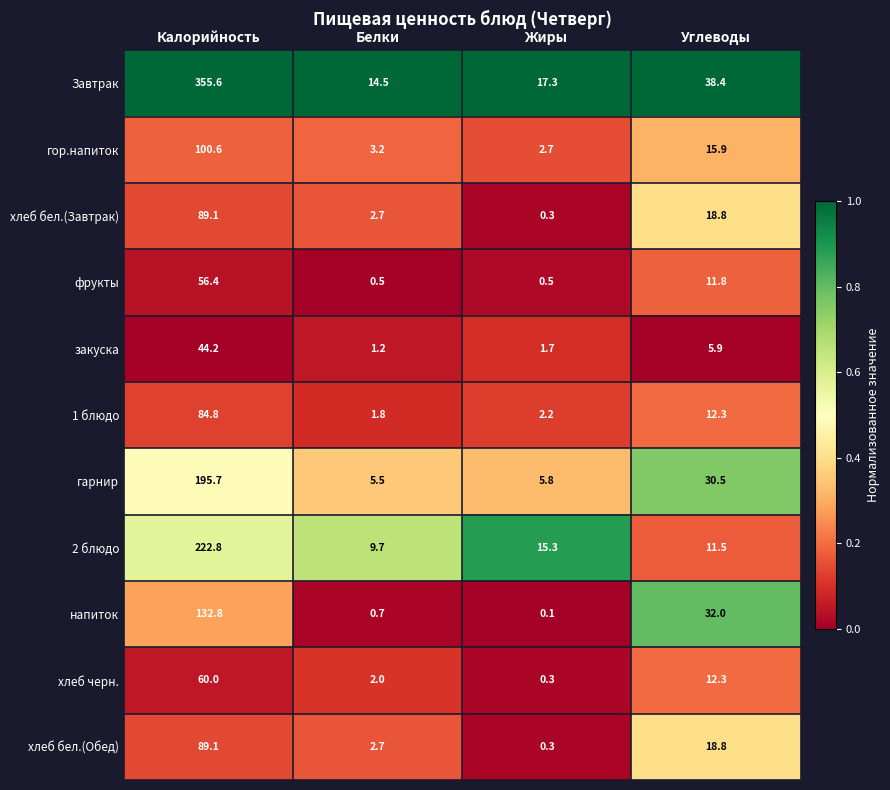

What is the difference between the закуска values at Жиры and Белки?

0.5